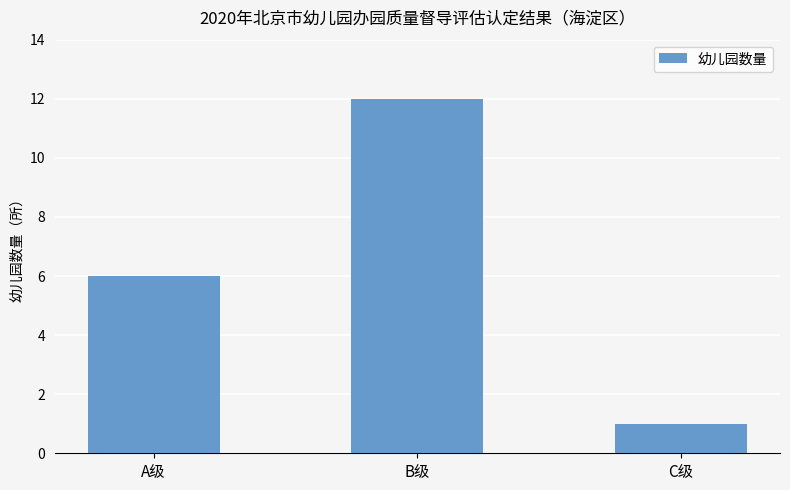

What is the difference between the values at A级 and B级?

6